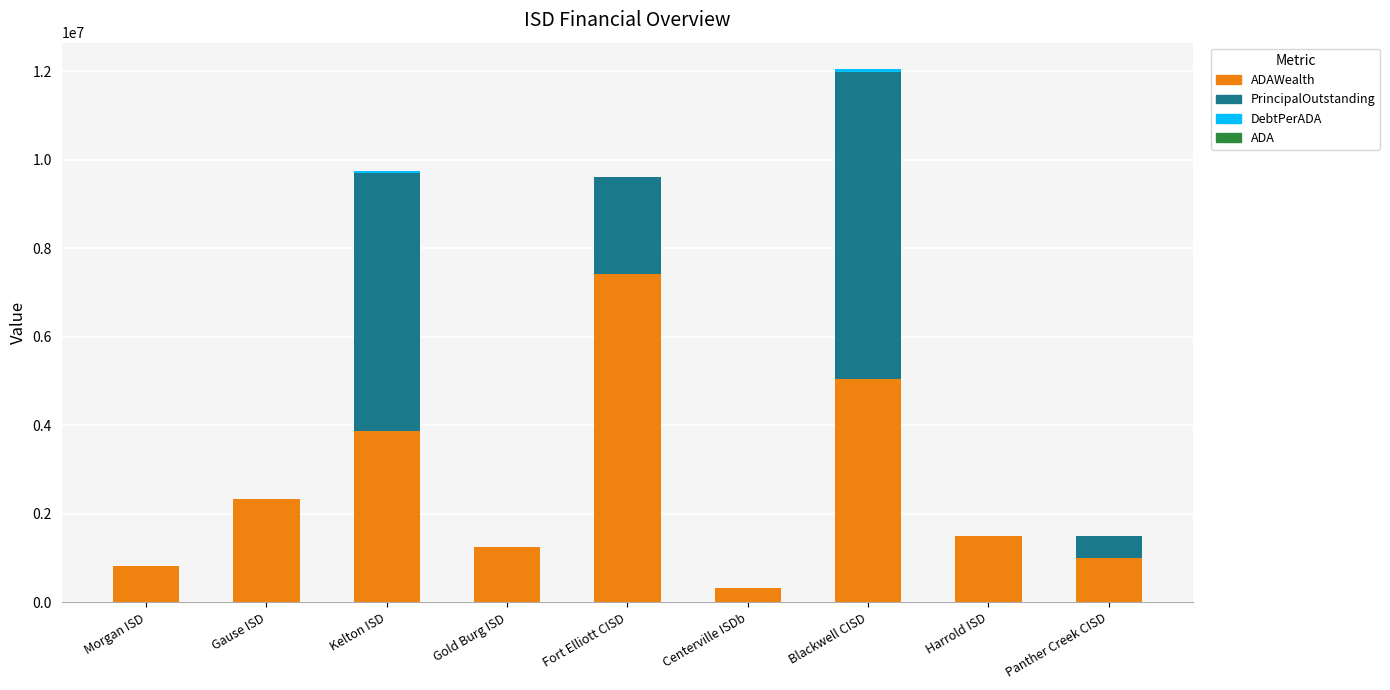

At which category is the sum across all series the highest?

Blackwell CISD